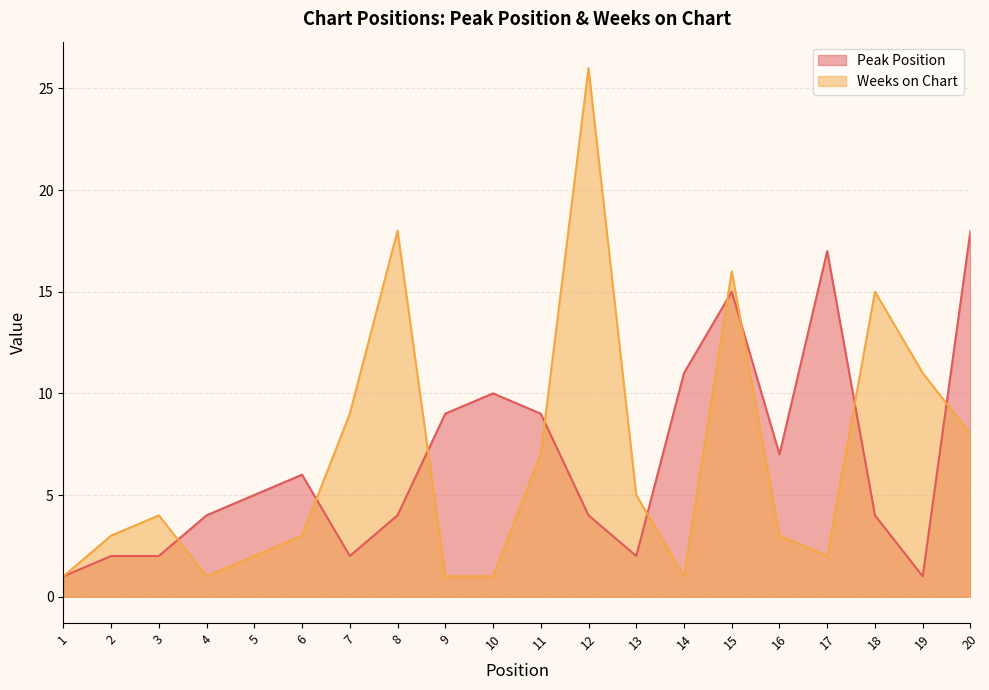

What is the minimum value for Peak Position?

1